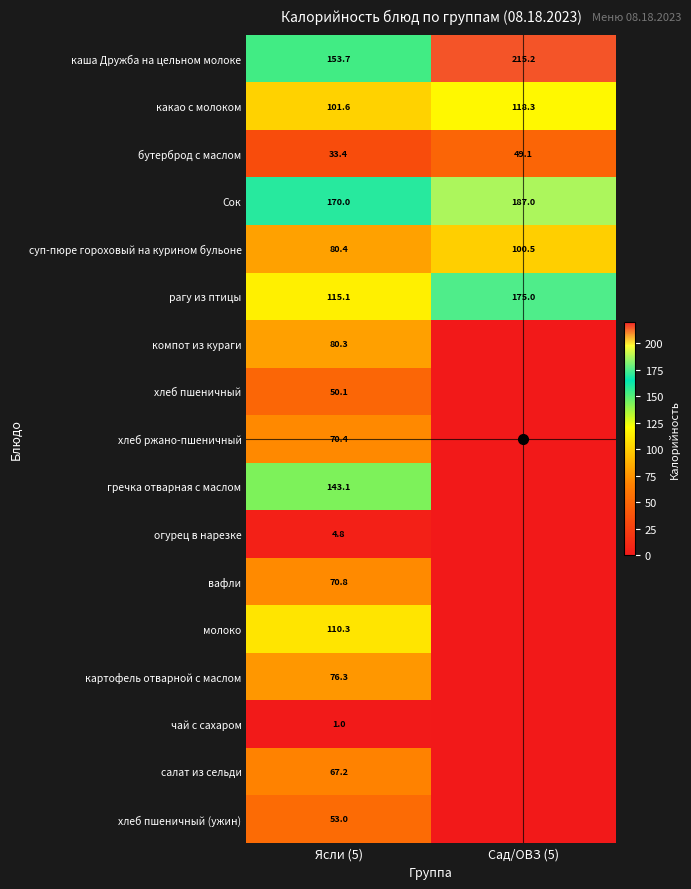

Rank the series at Ясли (5) from highest to lowest value.

Сок, каша Дружба на цельном молоке, гречка отварная с маслом, рагу из птицы, молоко, какао с молоком, суп-пюре гороховый на курином бульоне, компот из кураги, картофель отварной с маслом, вафли, хлеб ржано-пшеничный, салат из сельди, хлеб пшеничный (ужин), хлеб пшеничный, бутерброд с маслом, огурец в нарезке, чай с сахаром